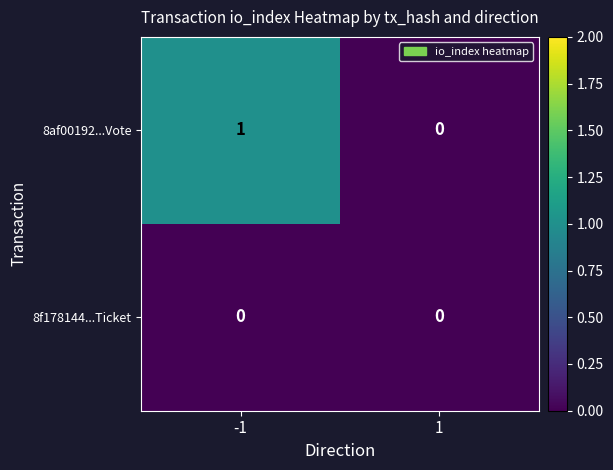

What is the maximum value shown in the chart?

1